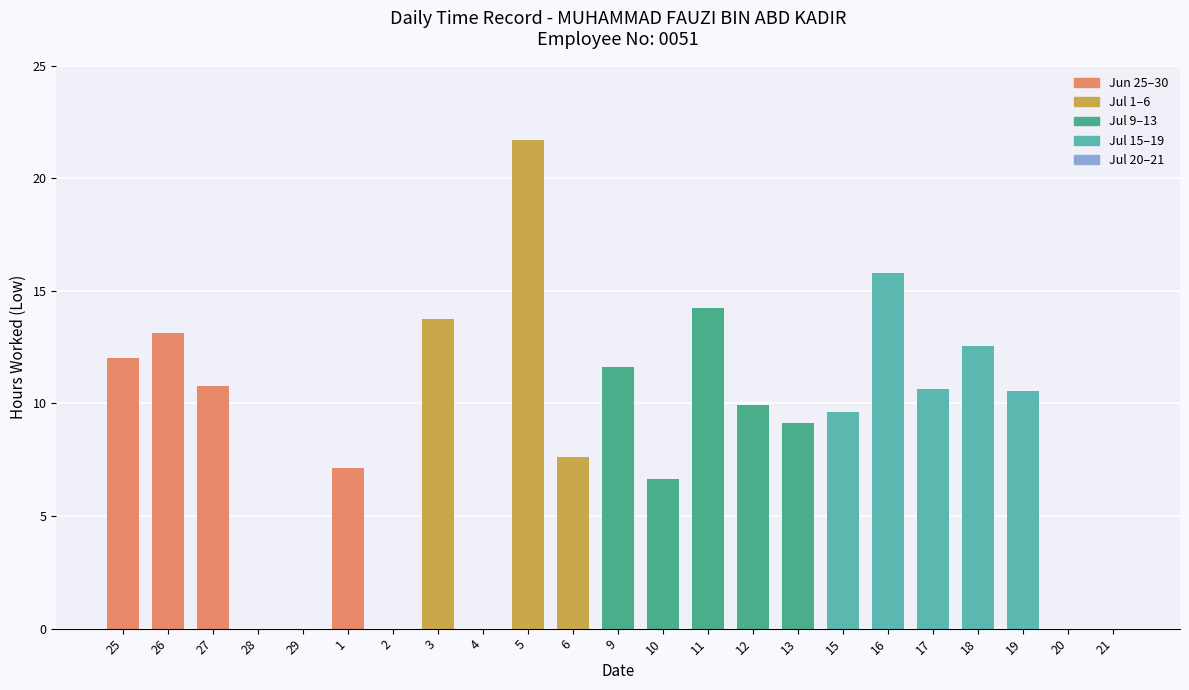

What is the average value?

8.6